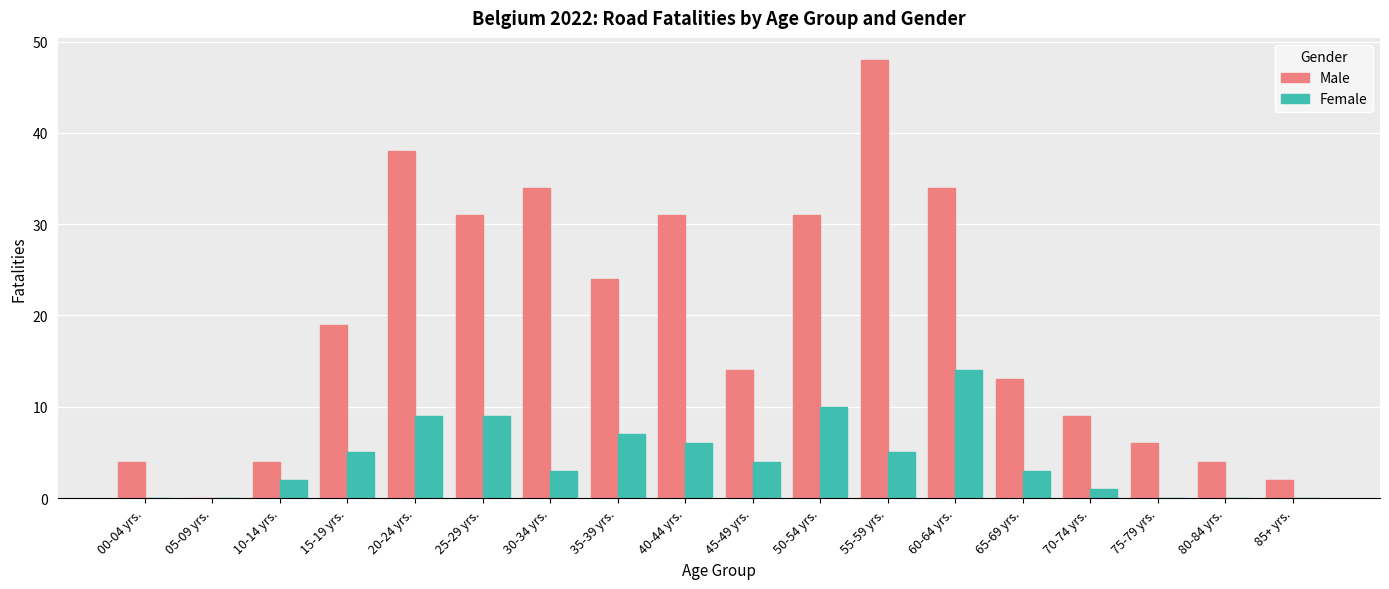

What is the total value across all series at 40-44 yrs.?

37